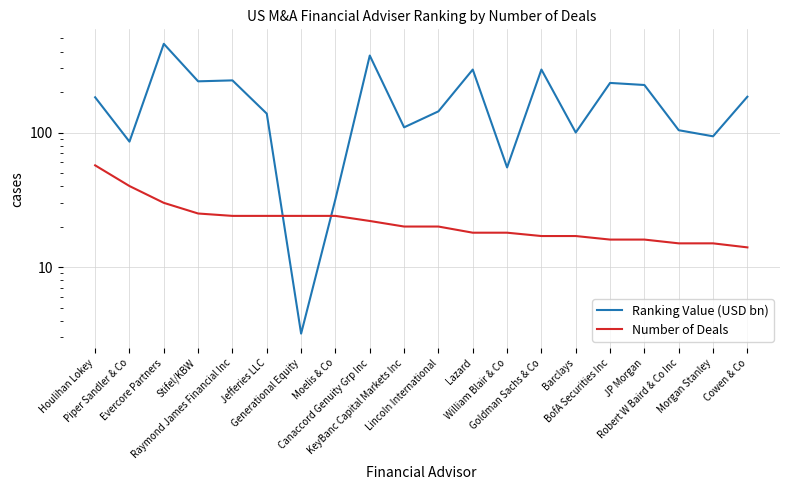

Is it true that Number of Deals equals 29.6 at Lincoln International?

False